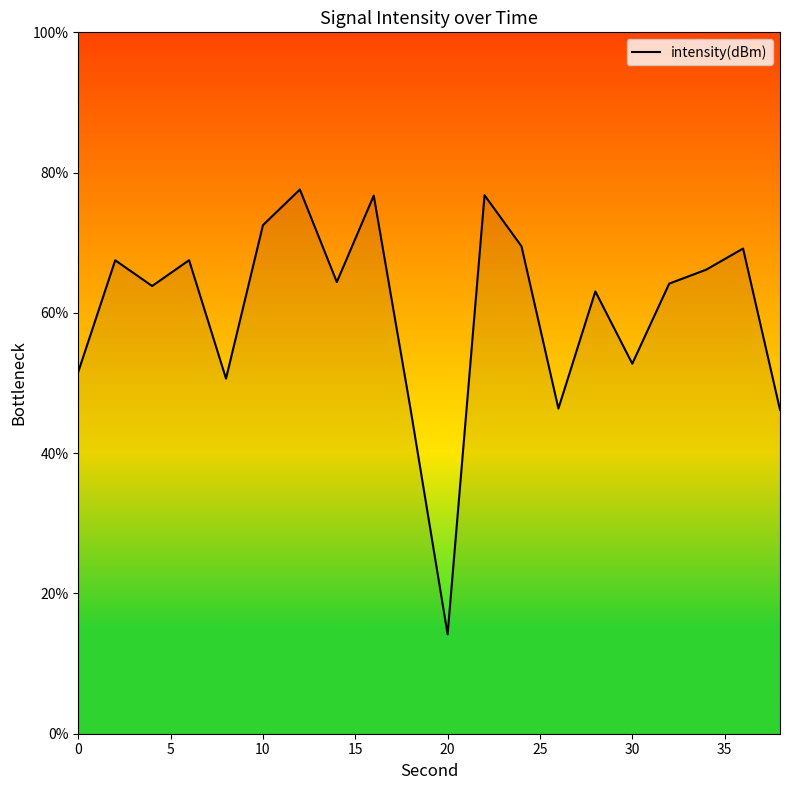

What is the smallest value displayed?

14.2